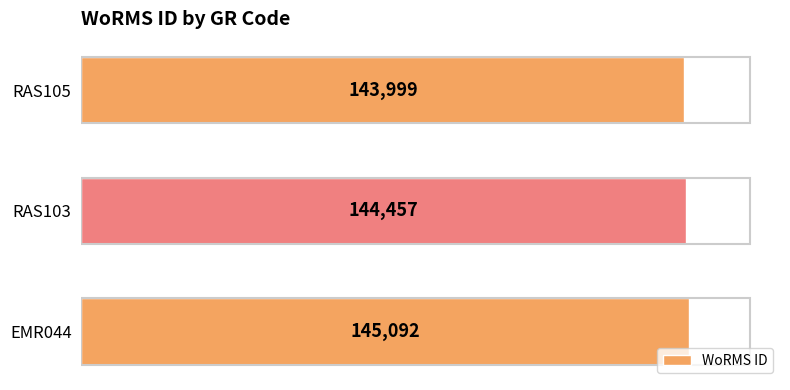

What is the sum of the values at RAS105 and RAS103?

288456